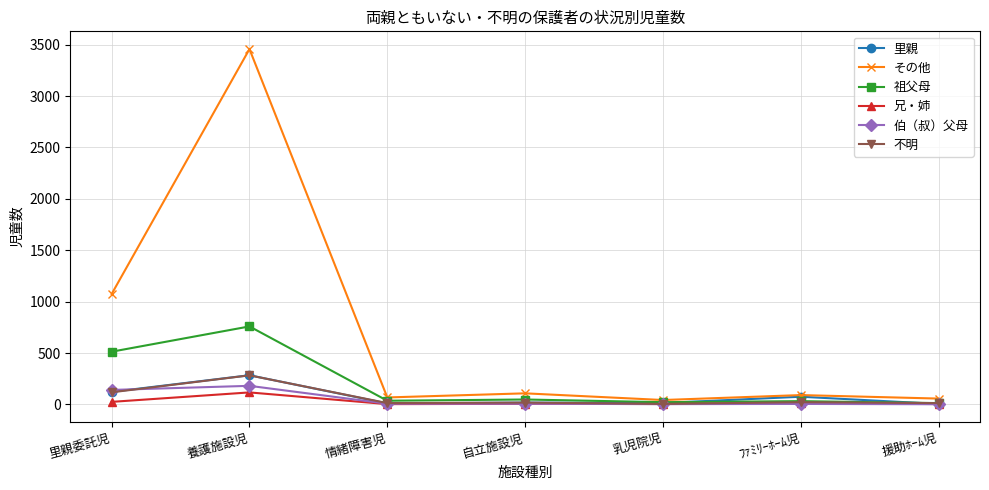

What is the total value across all series at 情緒障害児?

137